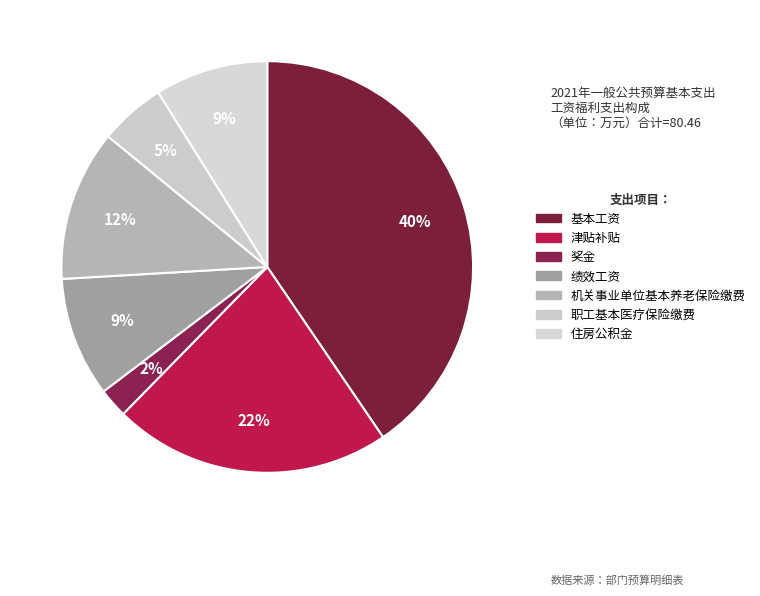

Rank the categories by value from highest to lowest.

基本工资, 津贴补贴, 机关事业单位基本养老保险缴费, 绩效工资, 住房公积金, 职工基本医疗保险缴费, 奖金